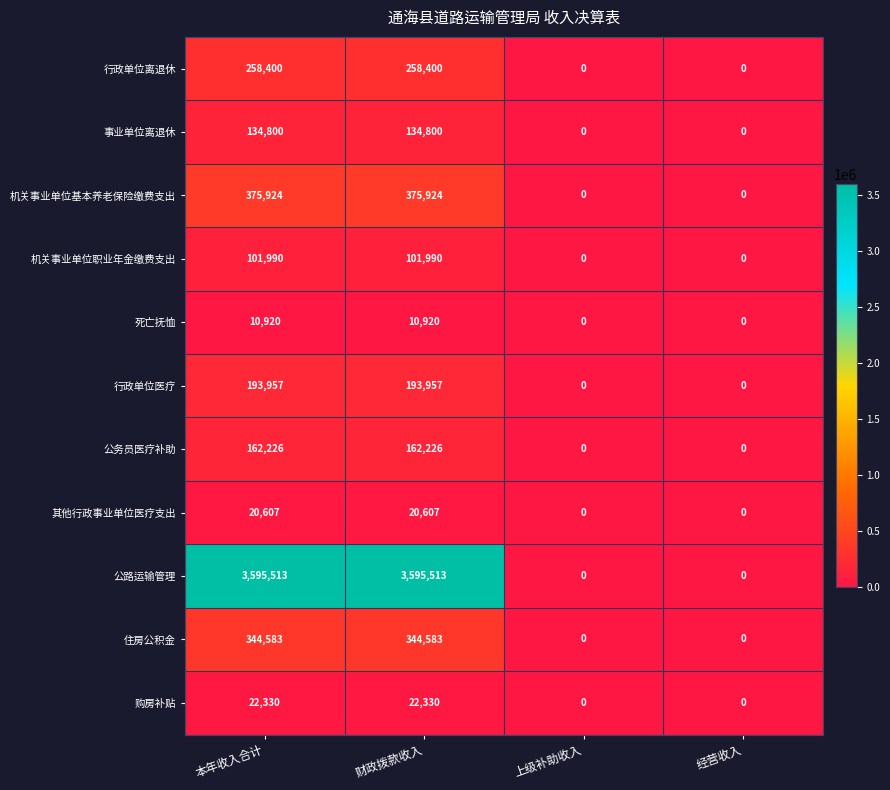

Which series has the widest spread of values?

公路运输管理